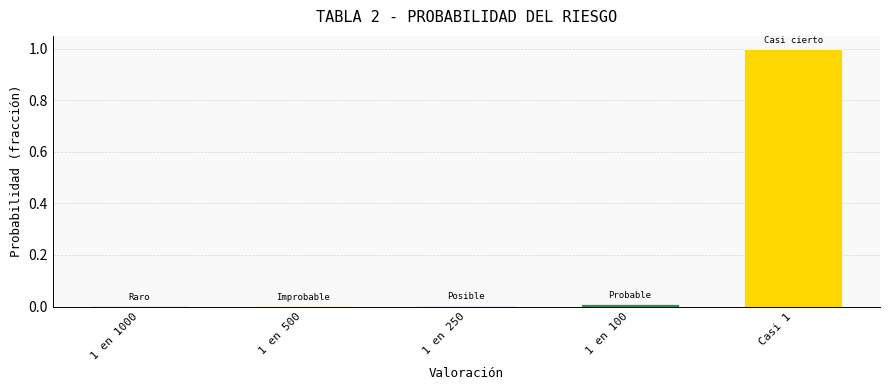

What is the change in value from 1 en 1000 to Casi 1?

+1.0